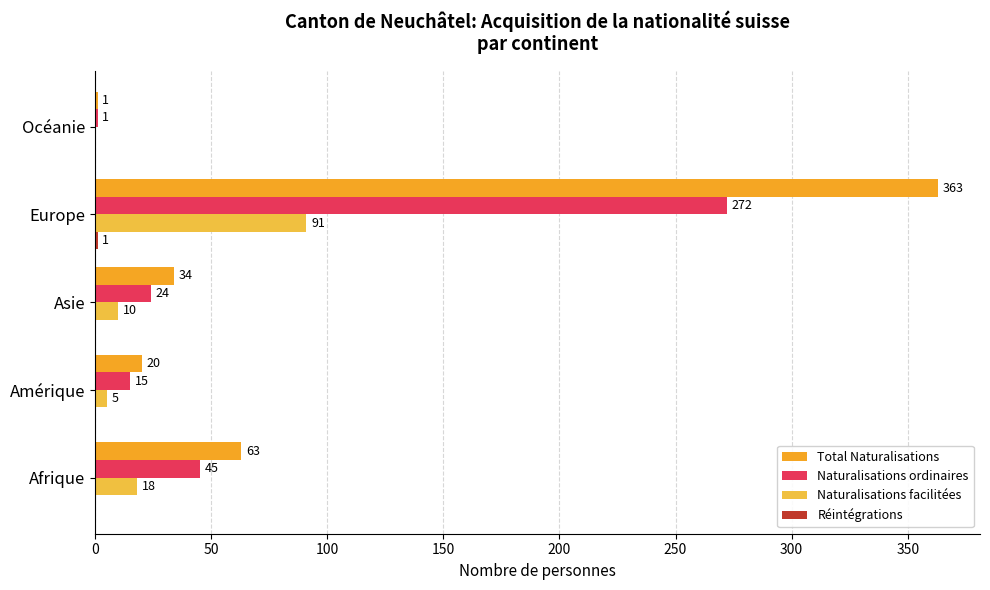

How many categories are shown in the chart?

5